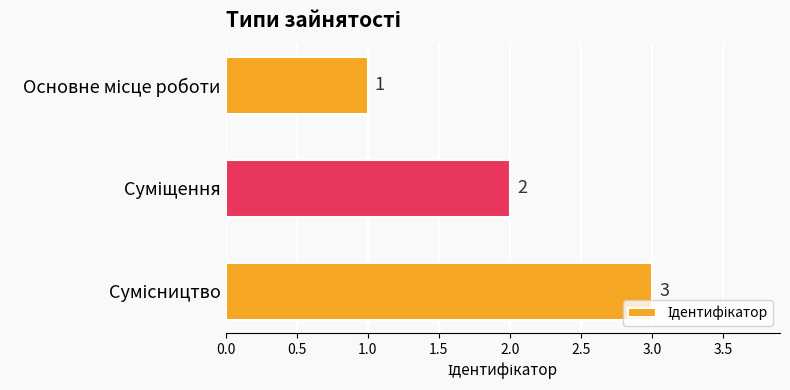

How many values are between 1 and 3?

3